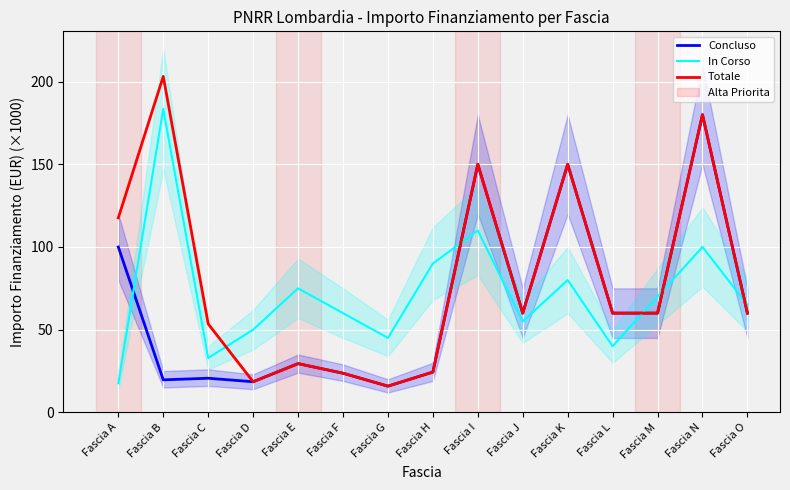

Is this an area chart (filled region under the line)?

No